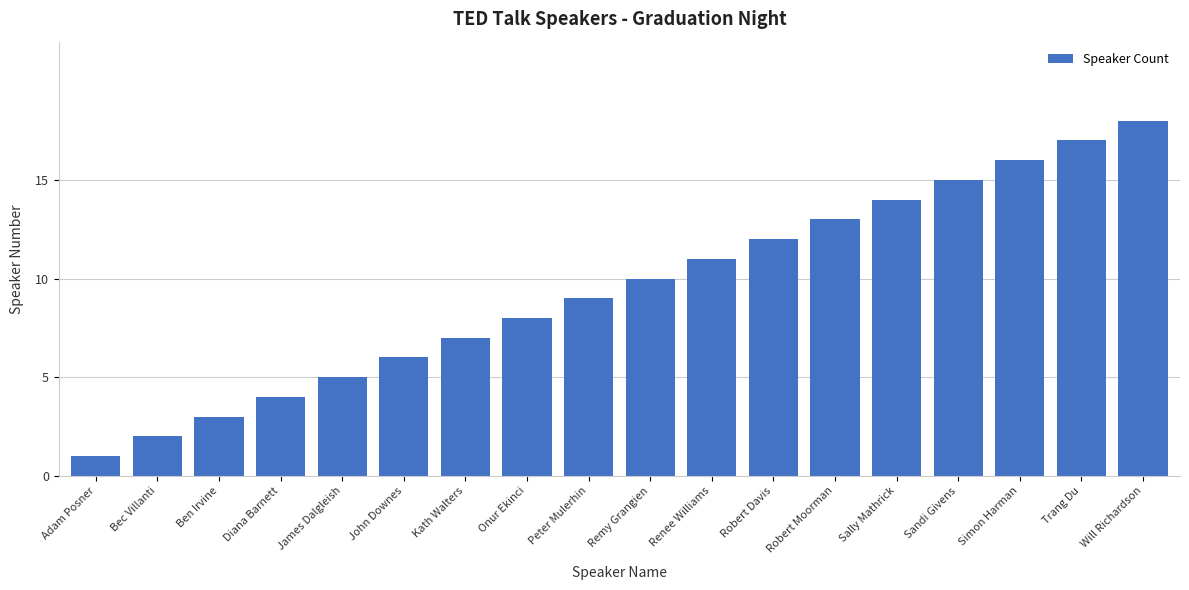

What is the ratio of the value at Robert Davis to the value at Peter Mulerhin?

1.3